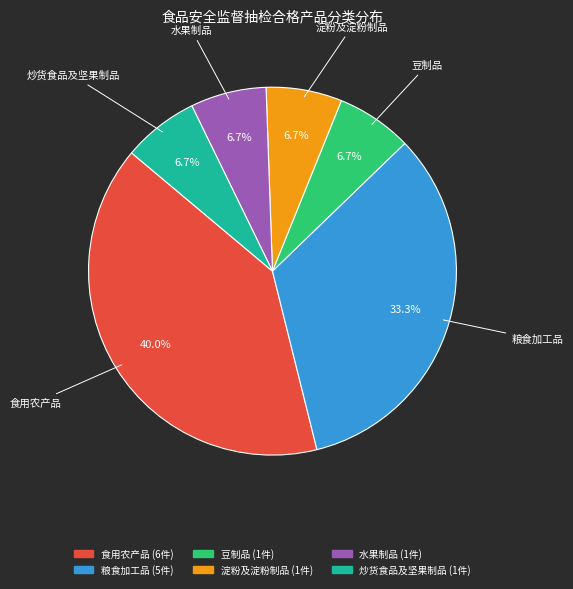

Does any single category account for the majority?

No